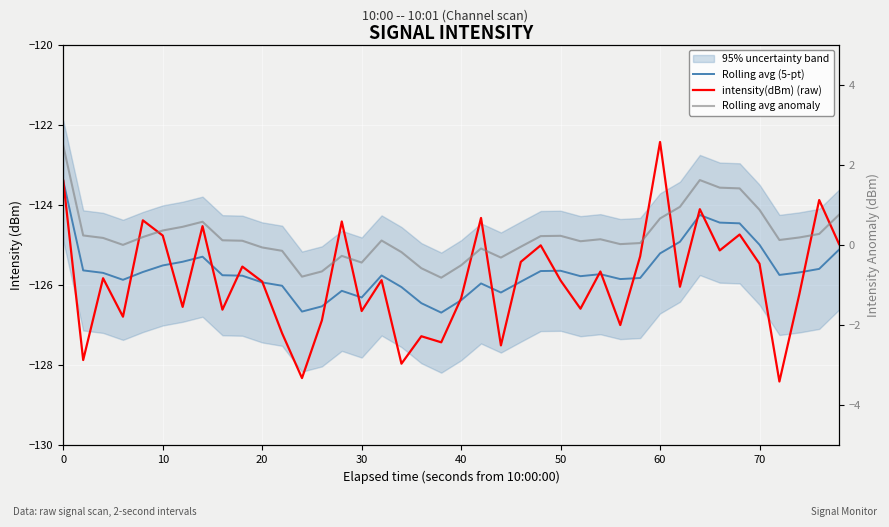

What is the highest value of the Rolling avg anomaly series?

2.5